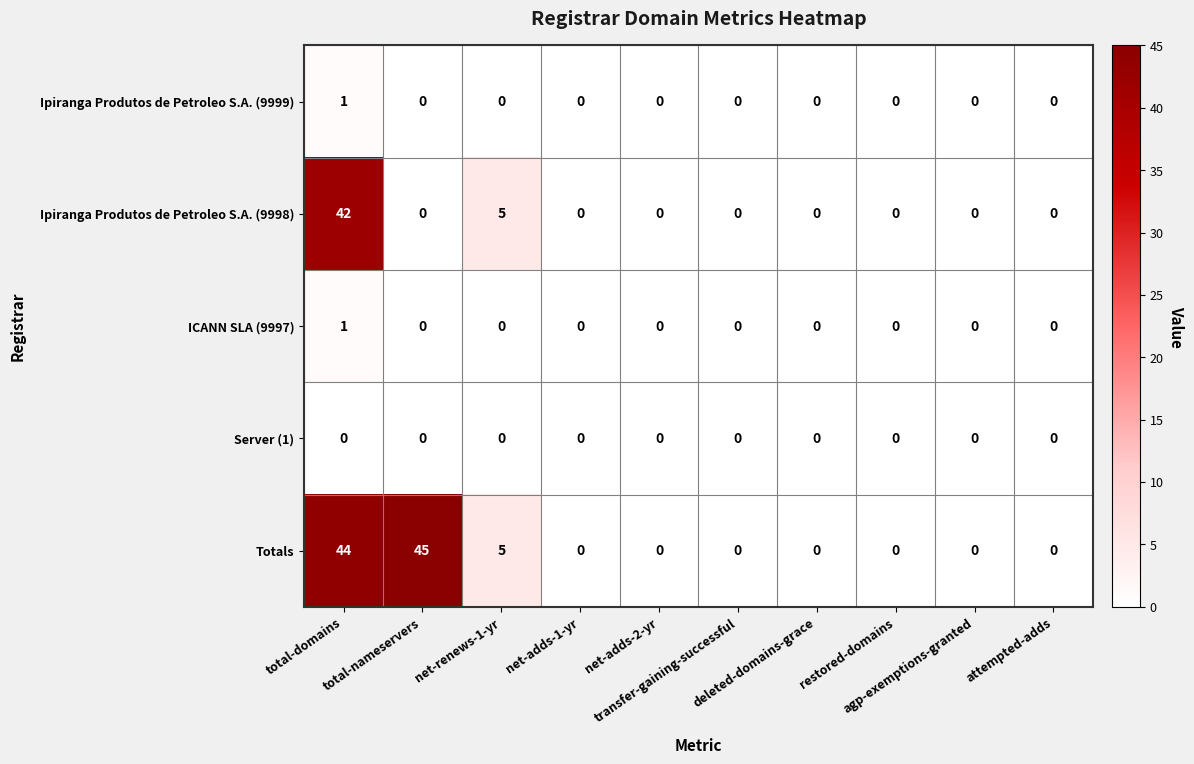

What is the difference between the maximum and minimum values in the Ipiranga Produtos de Petroleo S.A. (9998) series?

42